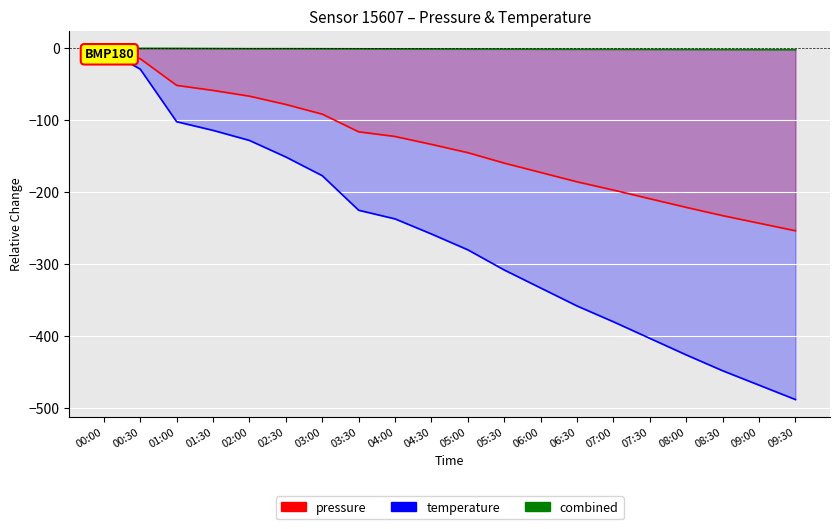

What is the label of the 9th point from the right?

05:30